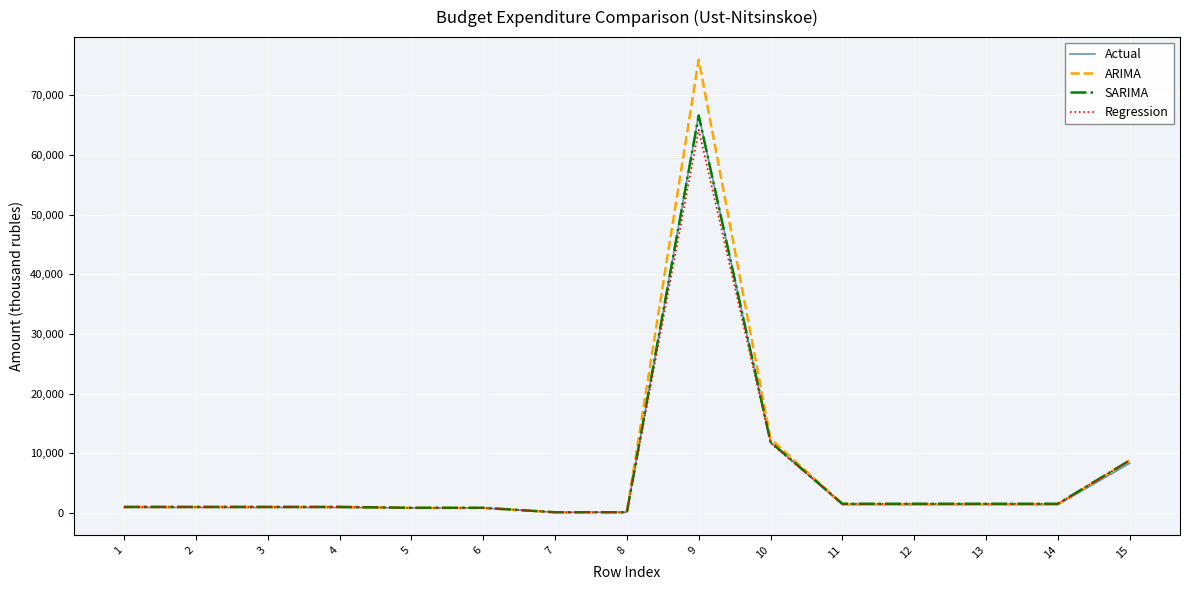

Which series has the largest range (max minus min)?

ARIMA